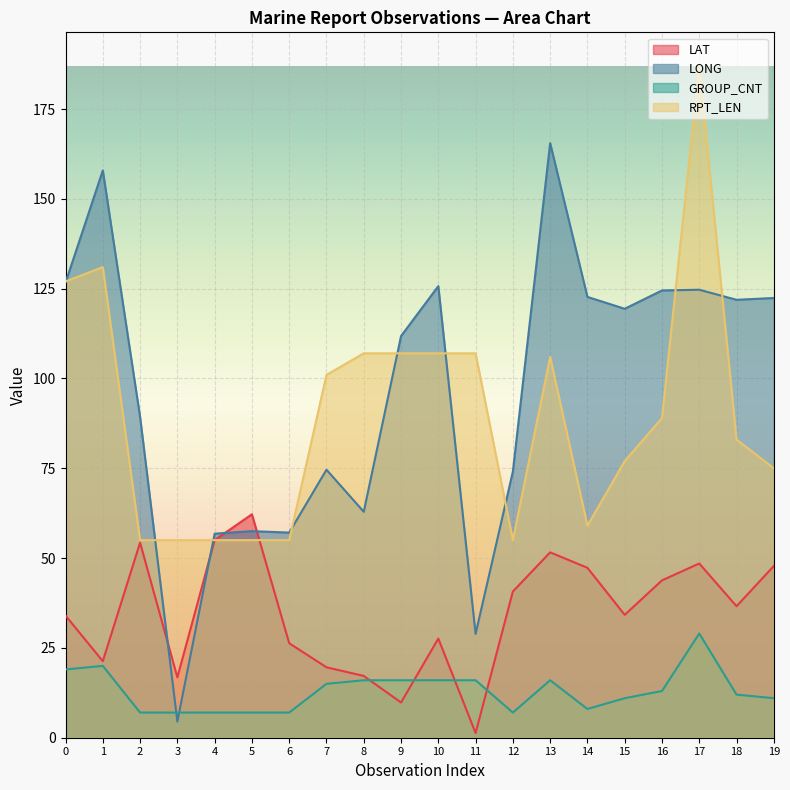

What is the approximate value of LONG at 9?

111.8